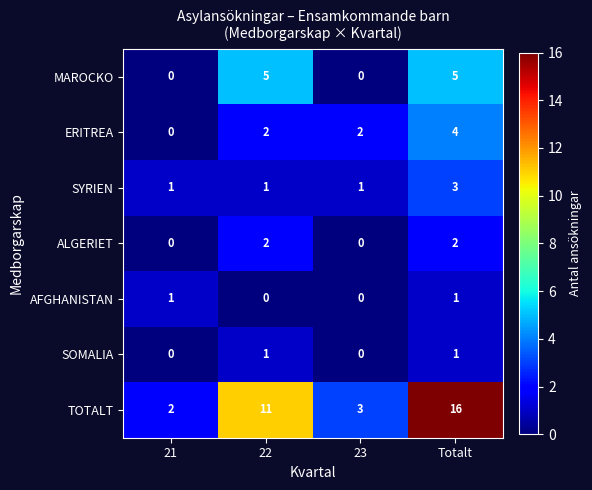

Reading right to left, what are all the values shown in this chart?

MAROCKO: 5	0	5	0
ERITREA: 4	2	2	0
SYRIEN: 3	1	1	1
ALGERIET: 2	0	2	0
AFGHANISTAN: 1	0	0	1
SOMALIA: 1	0	1	0
TOTALT: 16	3	11	2